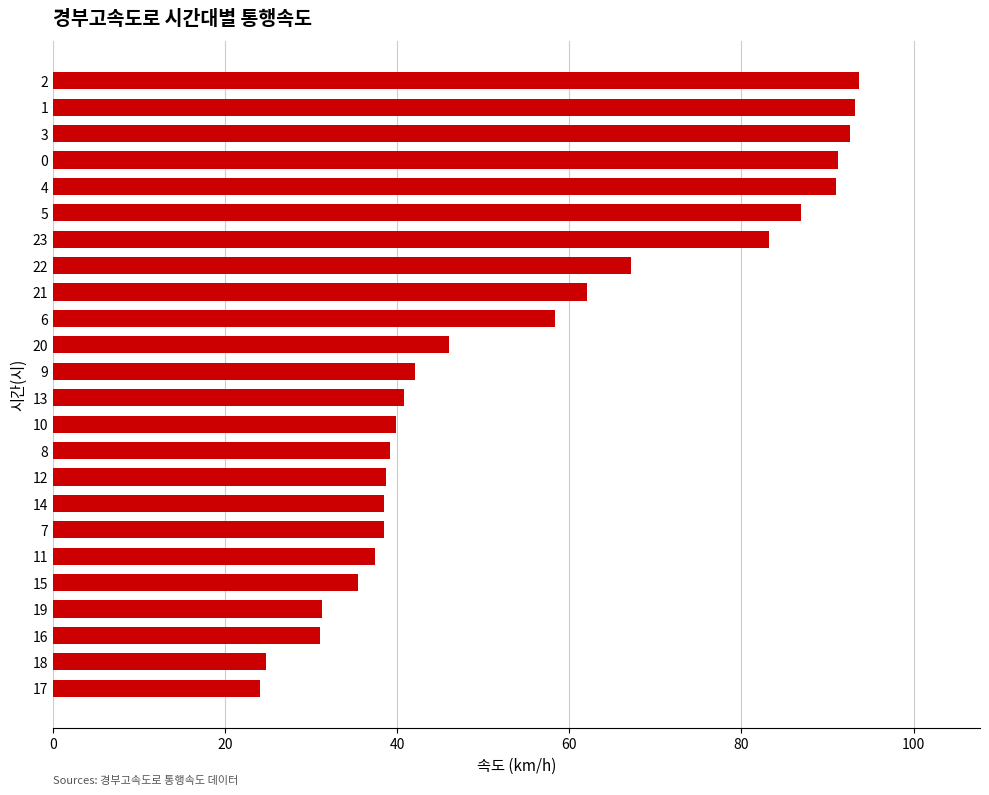

Are the bars horizontal?

Yes